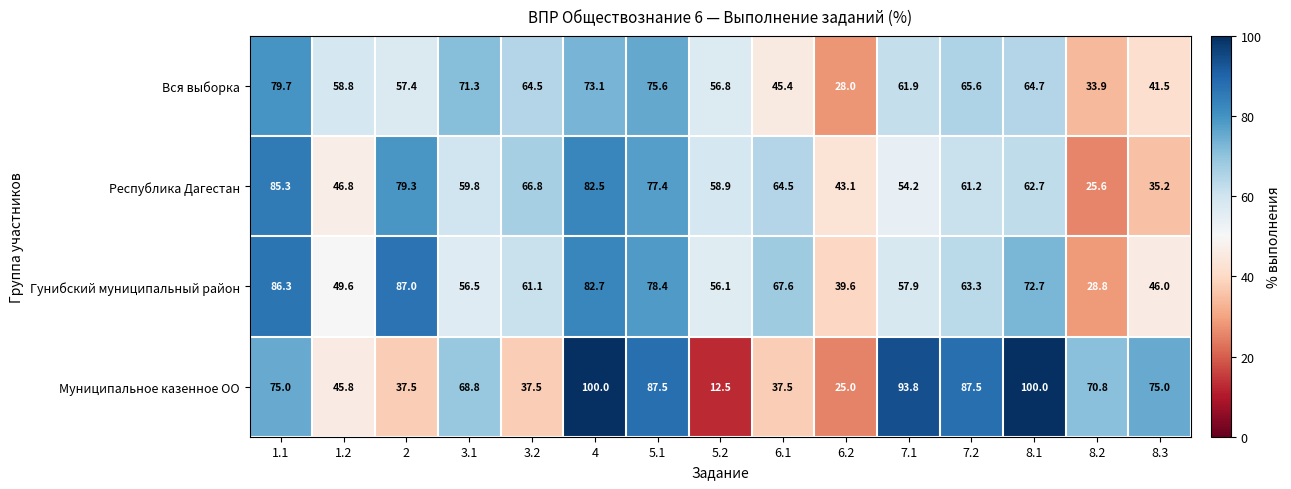

What is the difference between the highest and lowest values at 1.1?

11.3